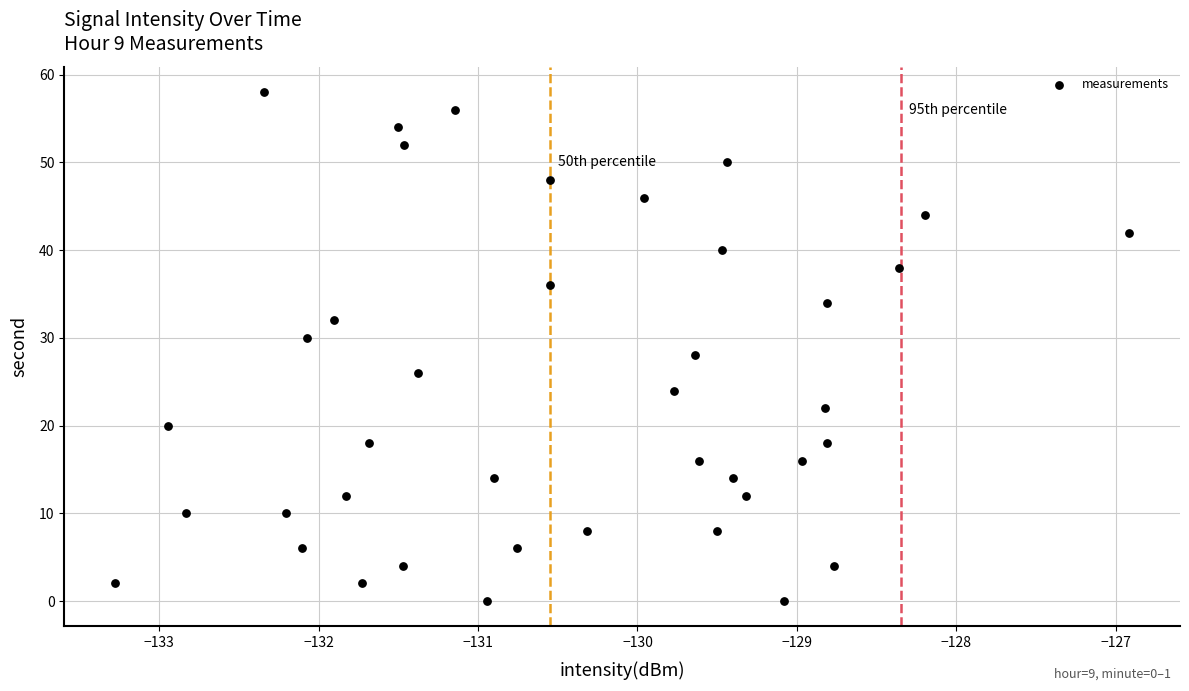

What is the range of Y values (max minus min)?

58